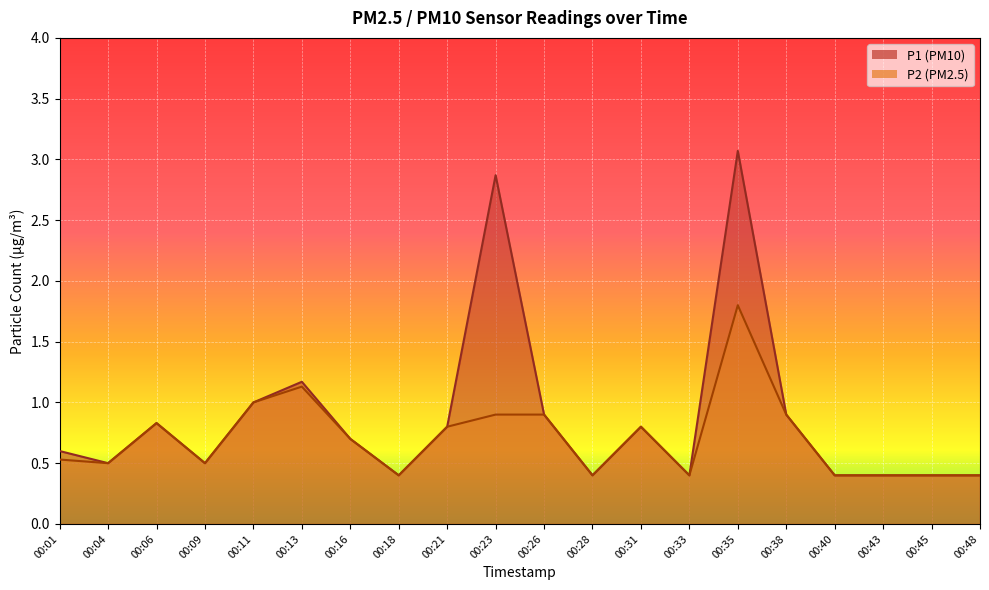

What is the value of the P1 point at the 9th from the left?

0.8